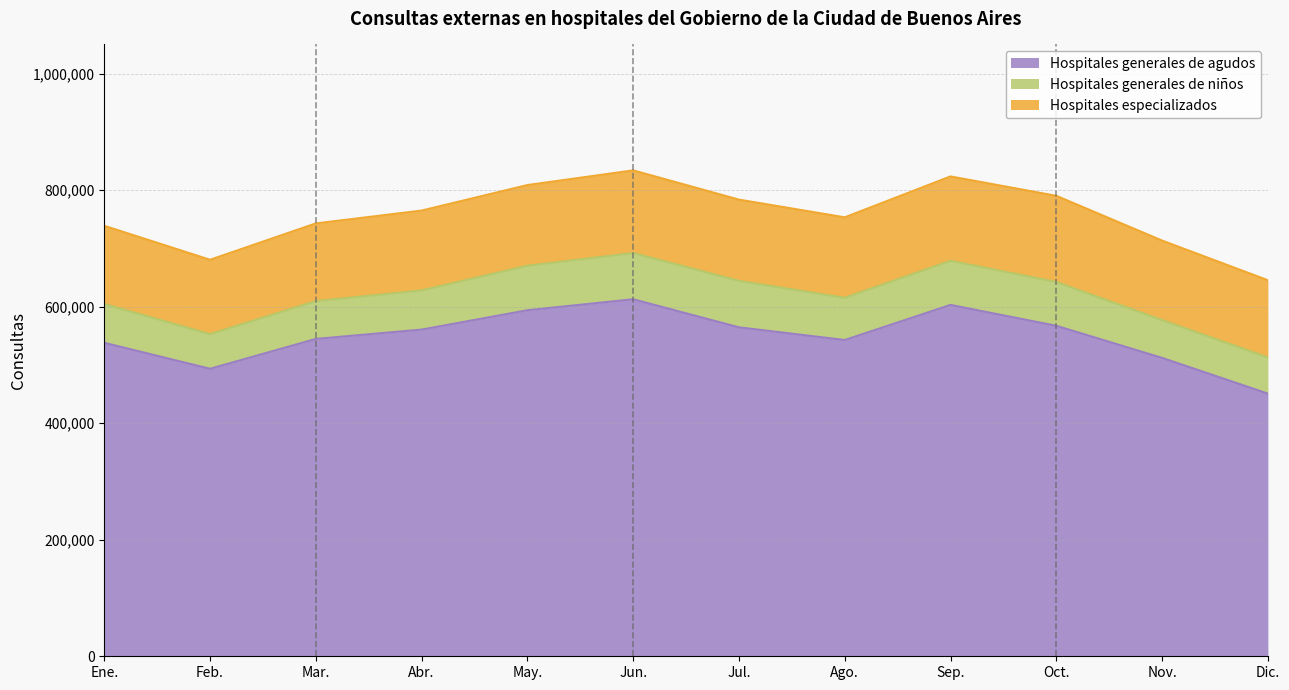

Where does the Hospitales generales de niños series first go above 72509?

May.